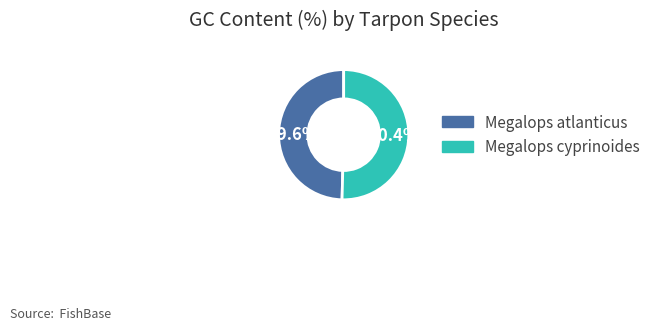

Count the number of slices in the pie.

2